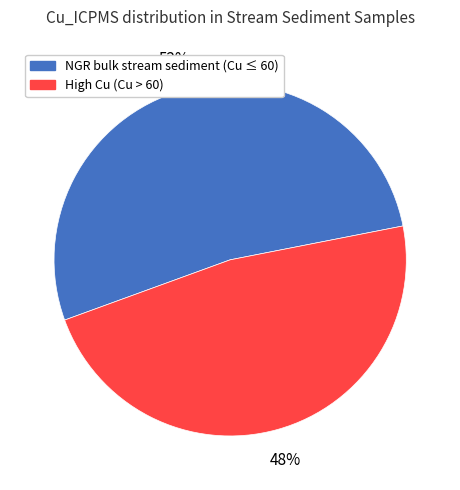

Which slice is the largest?

NGR bulk stream sediment (Cu ≤ 60)